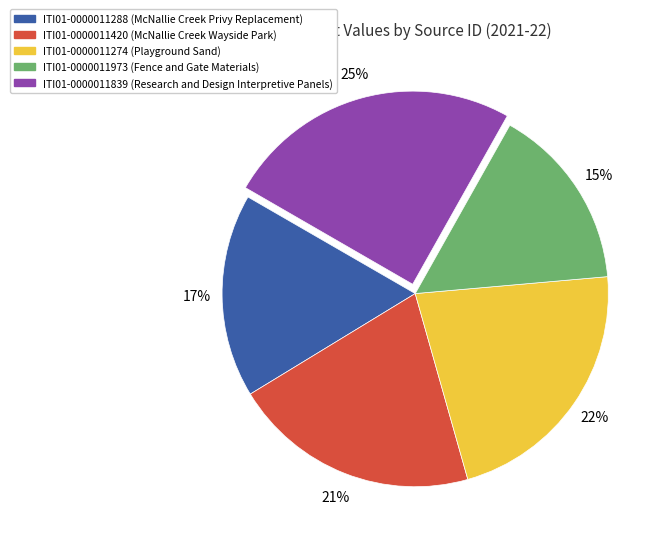

What is the largest slice in the pie chart?

ITI01-0000011839